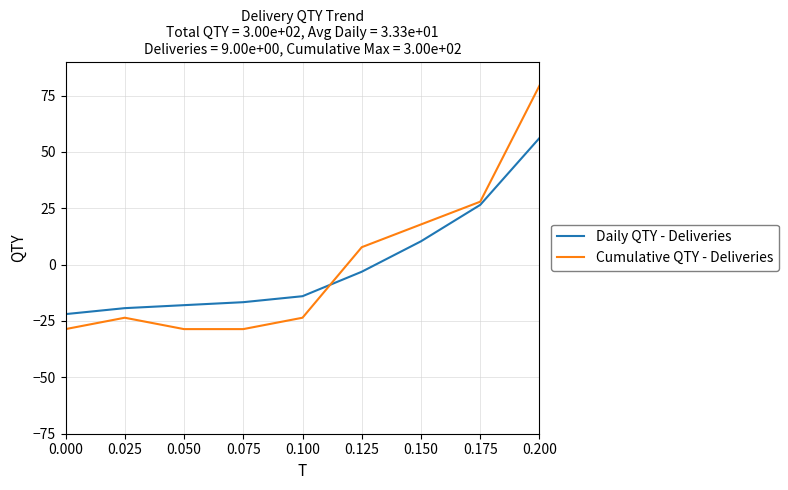

Is it true that Daily QTY - Deliveries equals 56.2 at 0.200?

True